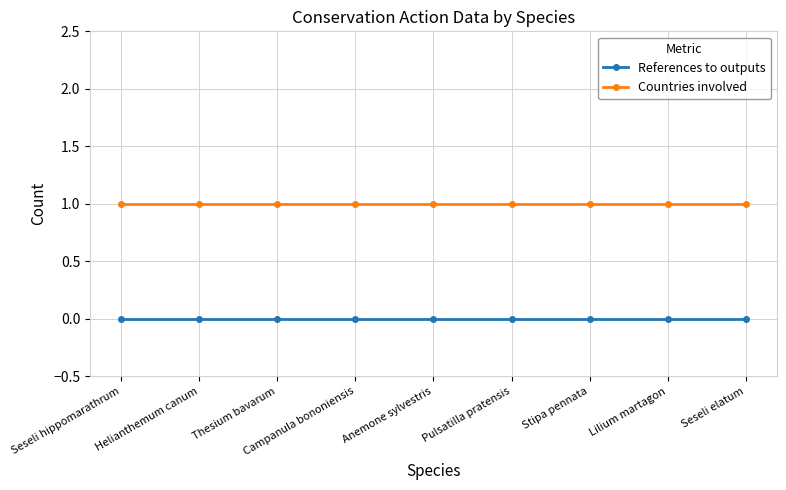

True or false: Countries involved and References to outputs cross at least once.

False